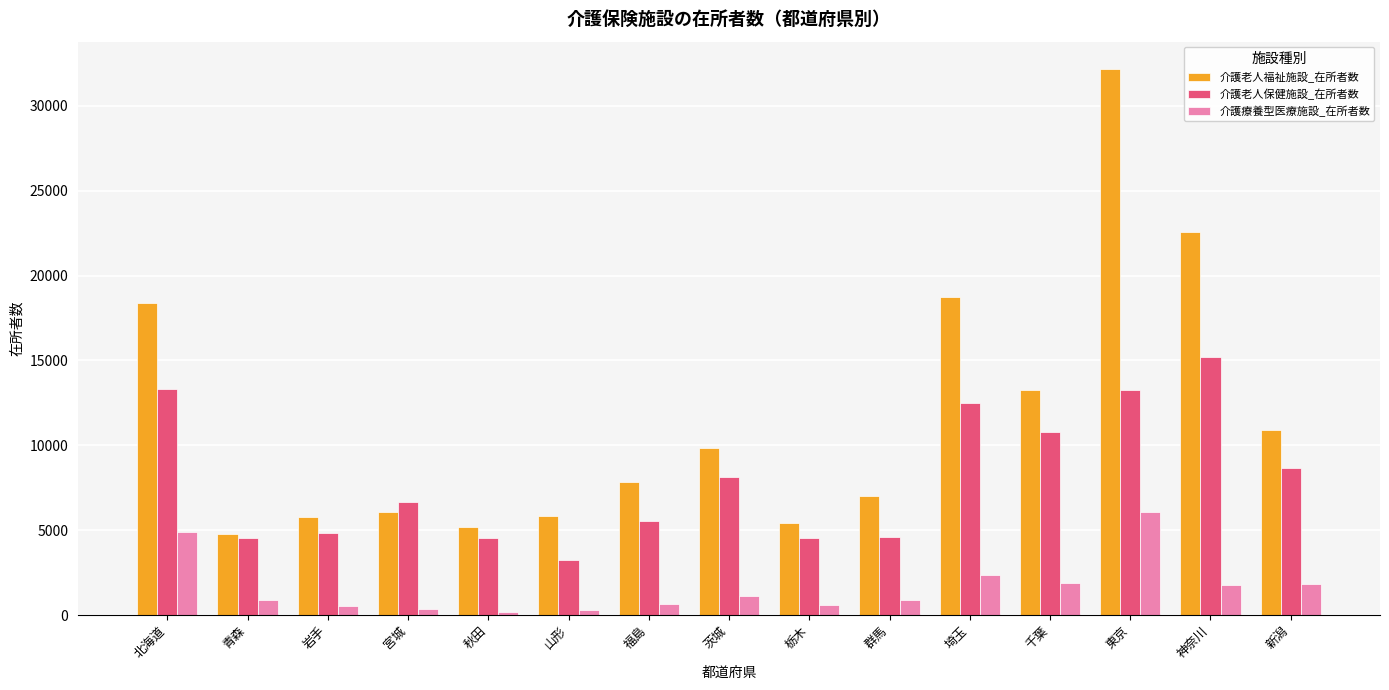

Which series has the widest spread of values?

介護老人福祉施設_在所者数